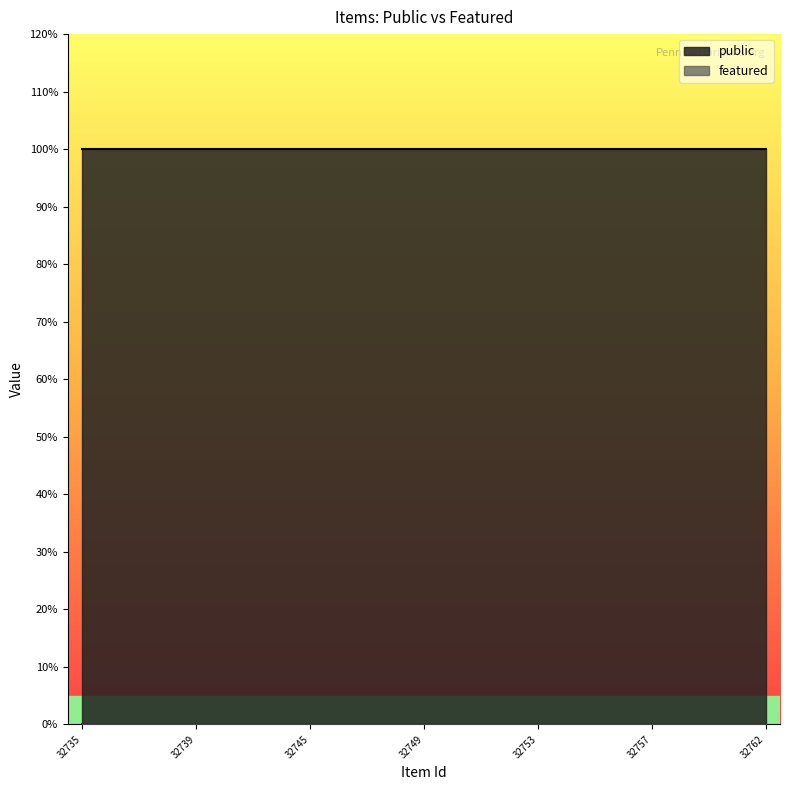

True or false: featured and public intersect in this chart.

False